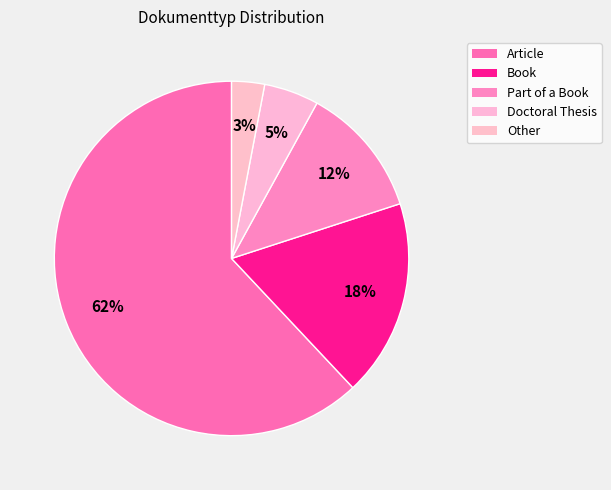

Count the number of slices in the pie.

5